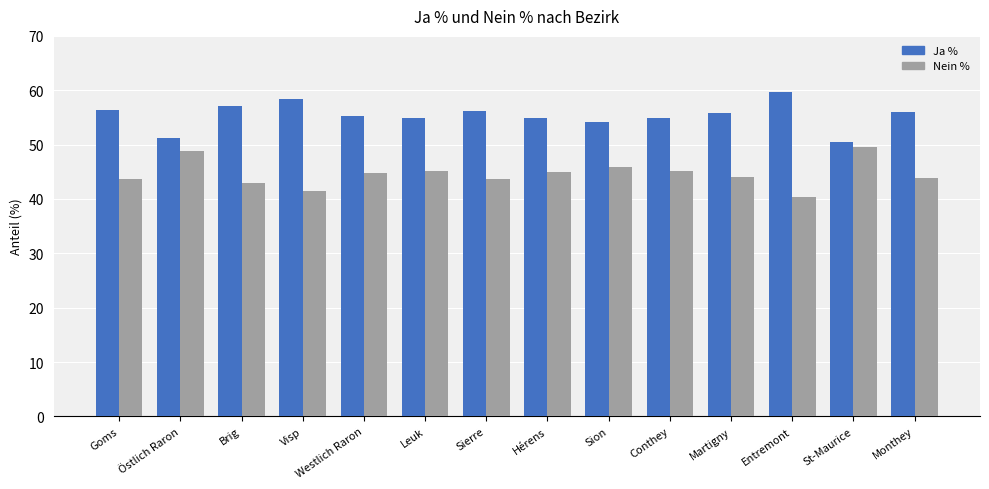

Read the Nein % value at Entremont.

40.4